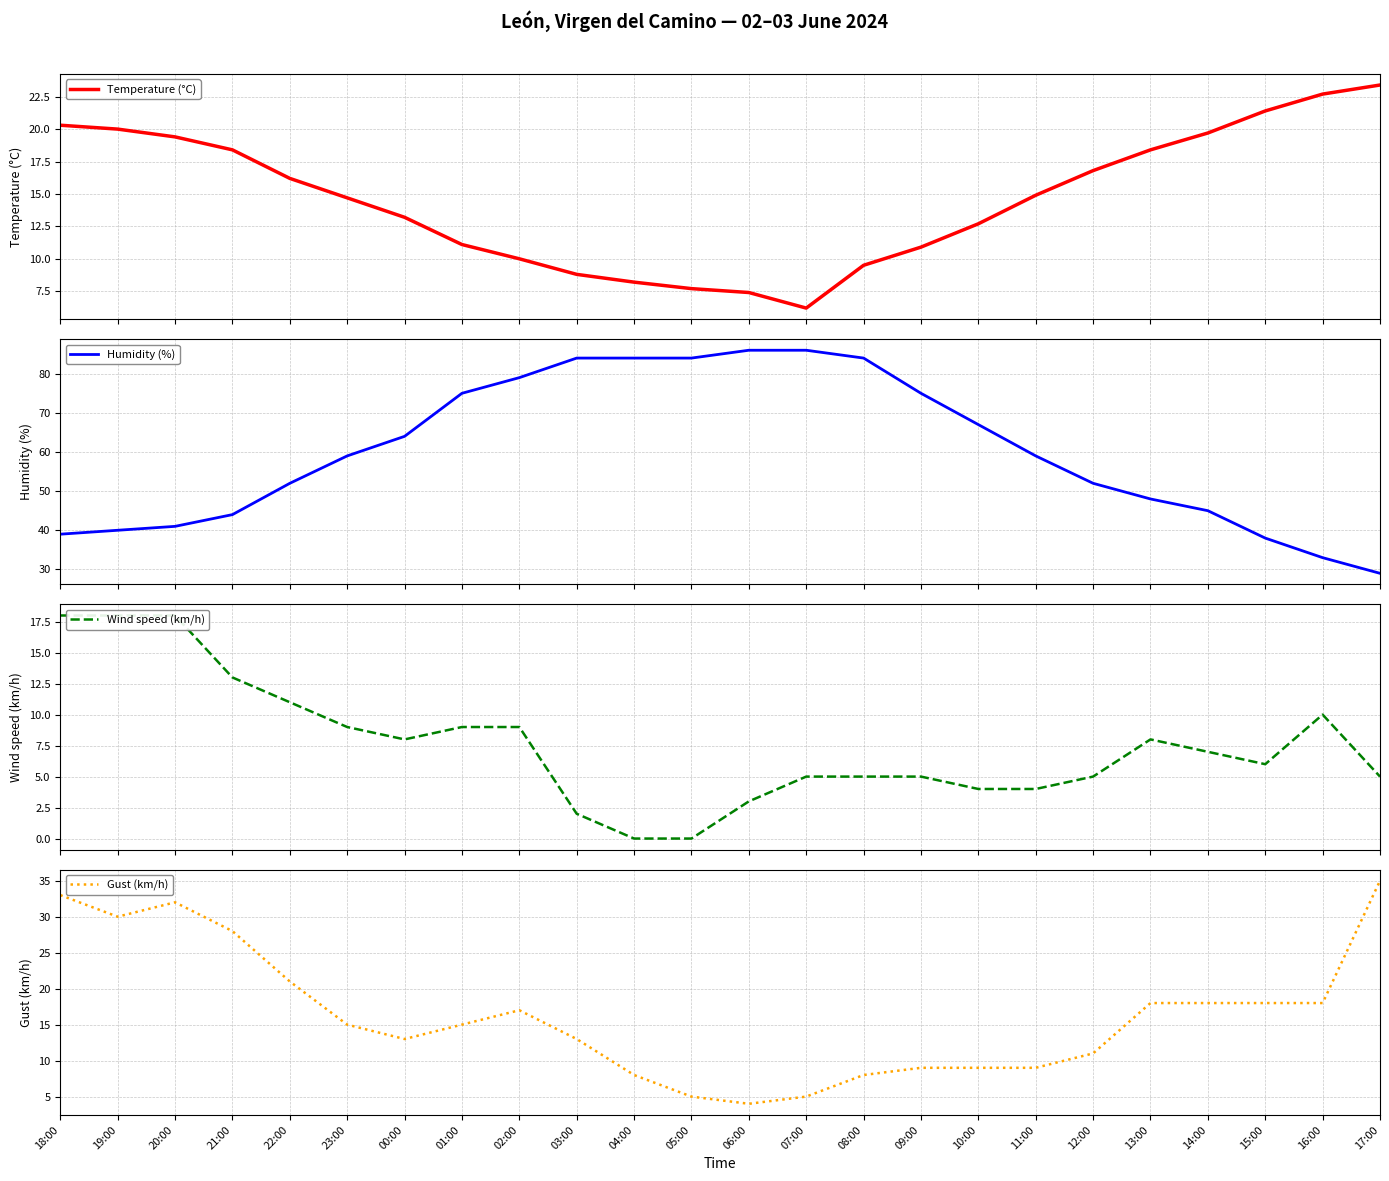

Count the number of categories in the chart.

24